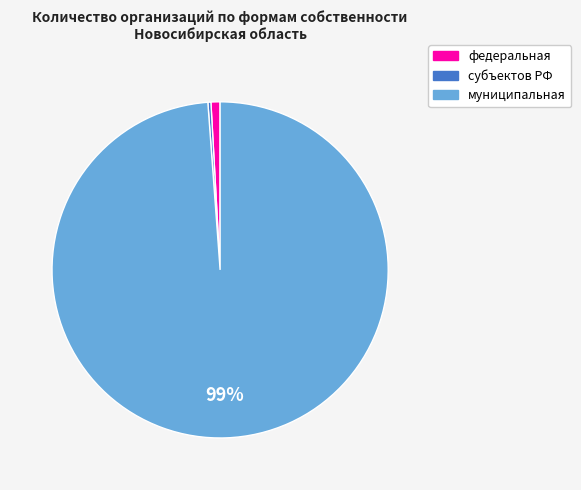

To the nearest percent, what percentage of the pie is федеральная?

1%